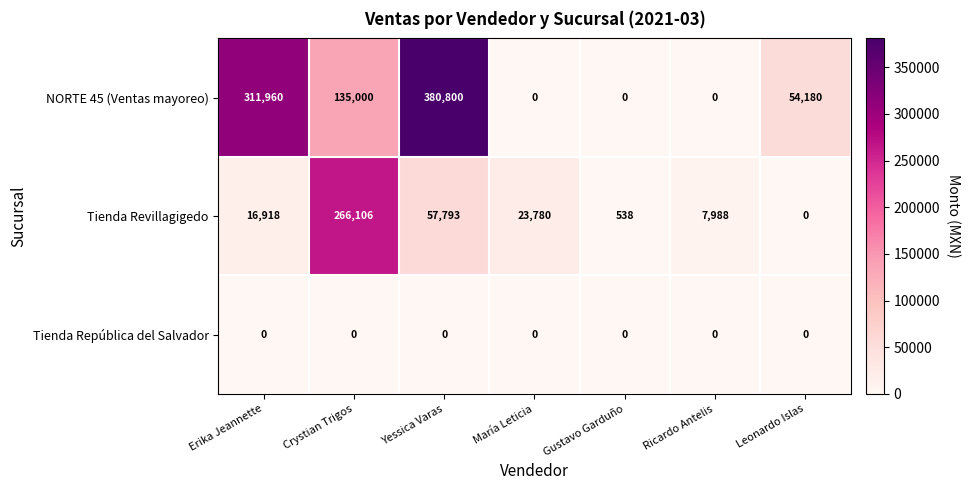

What is the difference between the highest and lowest values at María Leticia?

23780